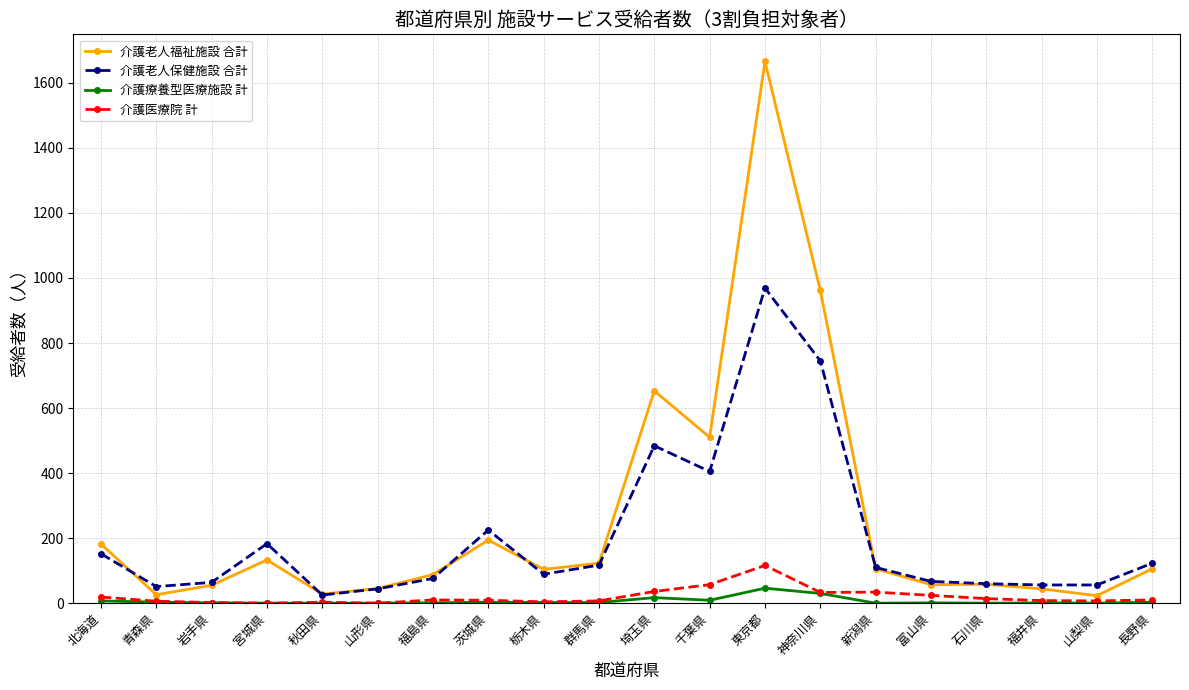

What is the label of the 11th point from the left?

埼玉県